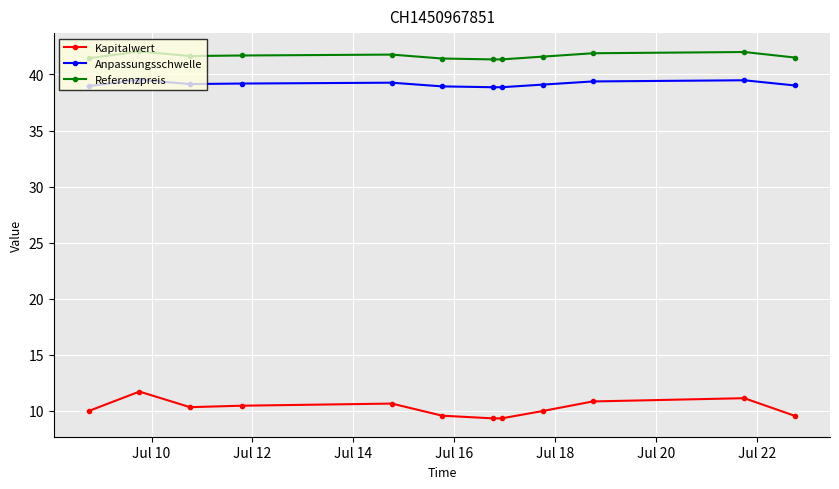

At how many categories does at least one series exceed 41?

12